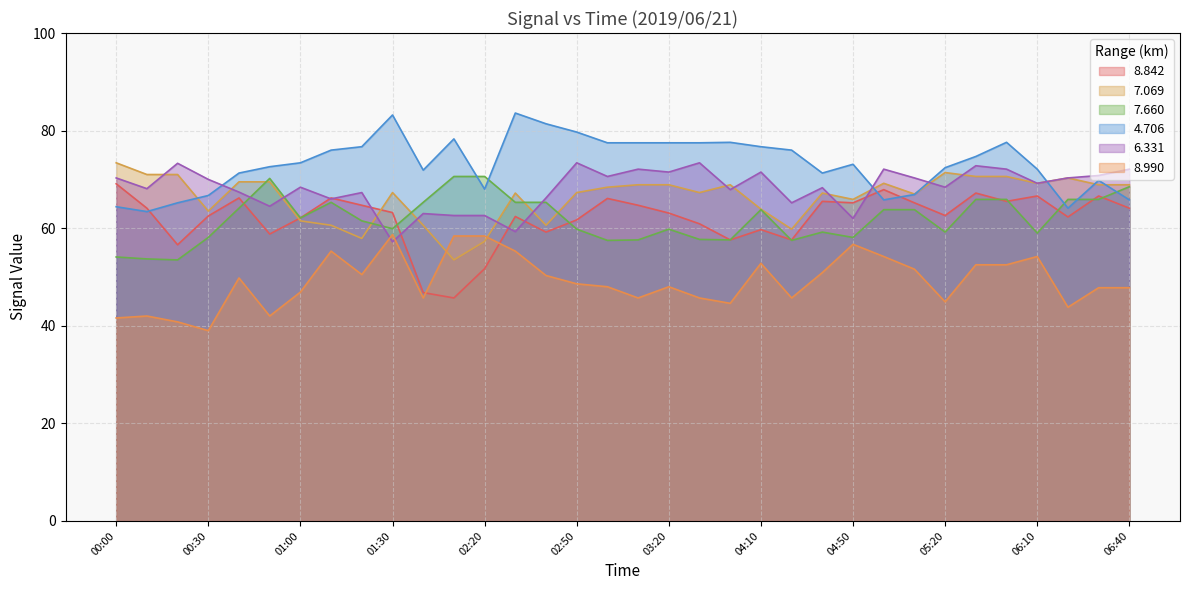

The   4.706 series shows 71.3 at 00:40. True or false?

True